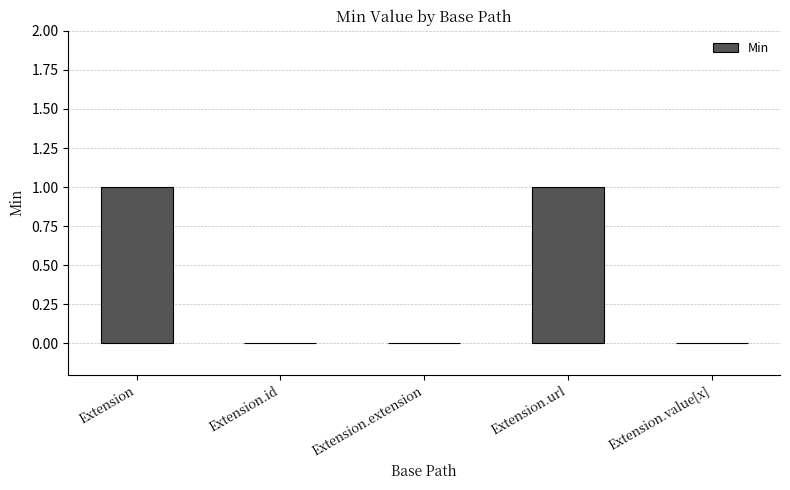

Reading left to right, what are all the values shown in this chart?

1	0	0	1	0